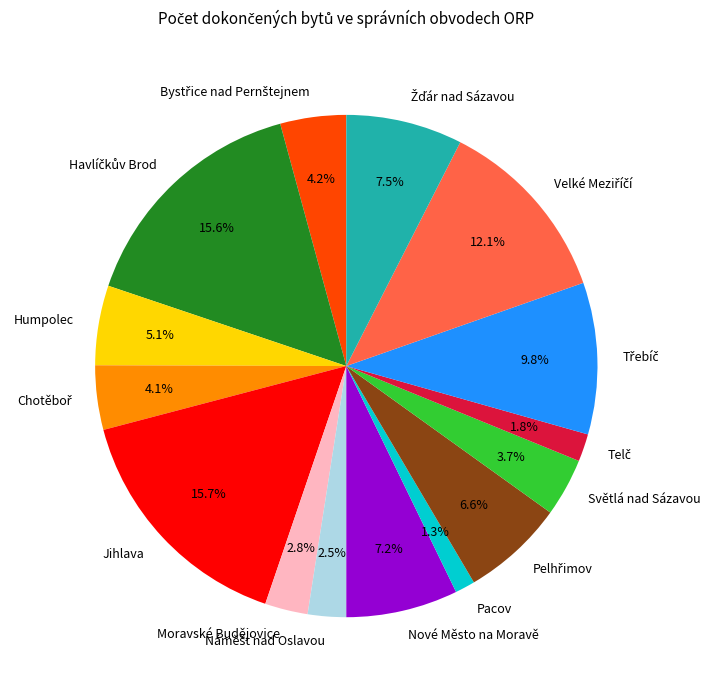

What percentage is the Moravské Budějovice slice, to the nearest percent?

3%